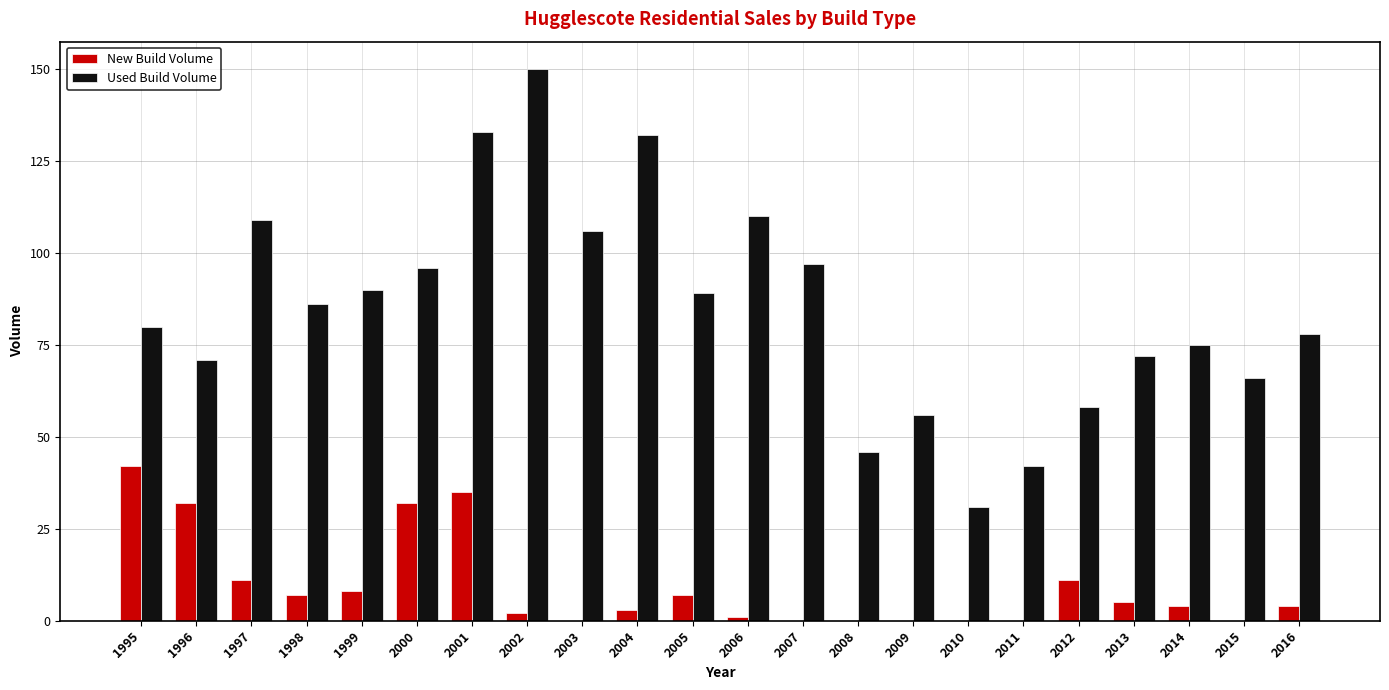

Which label corresponds to the largest value in the chart?

2002